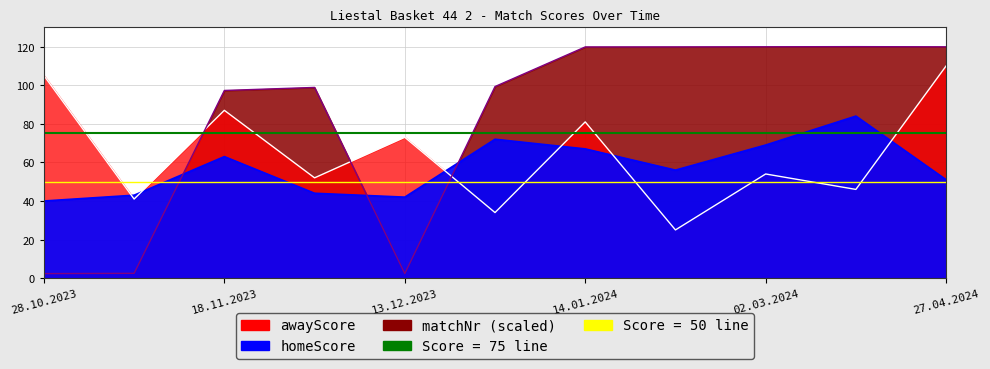

How many data points in awayScore are above 54?

5